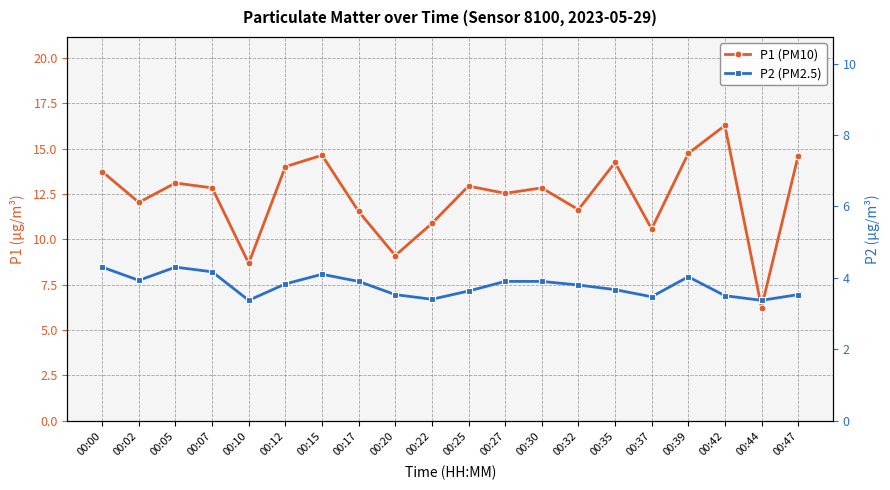

Where is the first local maximum for P2 (PM2.5)?

00:05